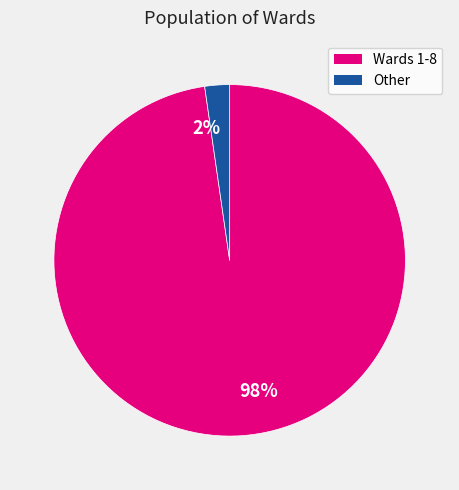

Is there any slice that represents more than half of the pie?

Yes